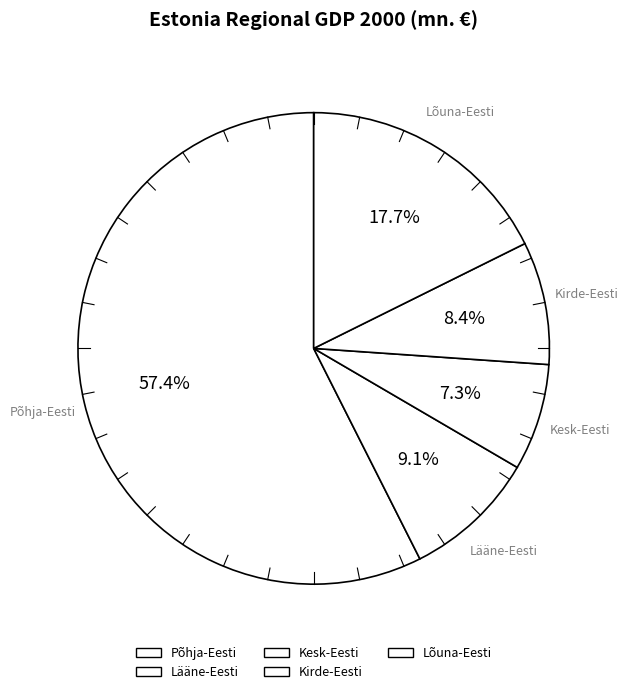

Is the sum of Kesk-Eesti and Põhja-Eesti greater than half?

Yes